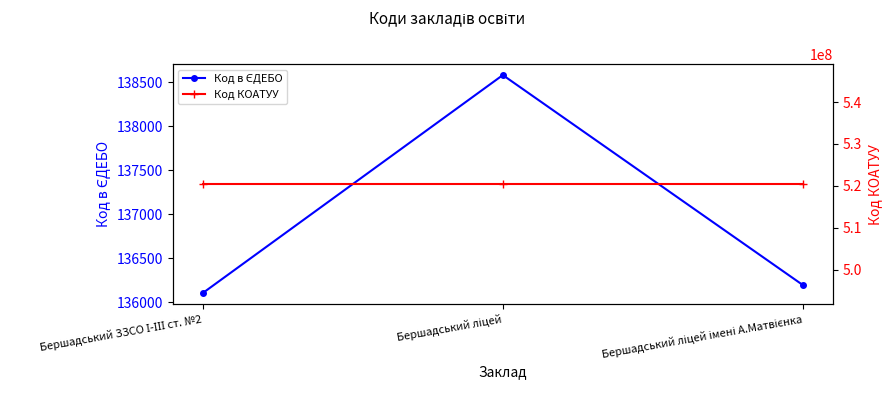

How many series are shown in this chart?

2